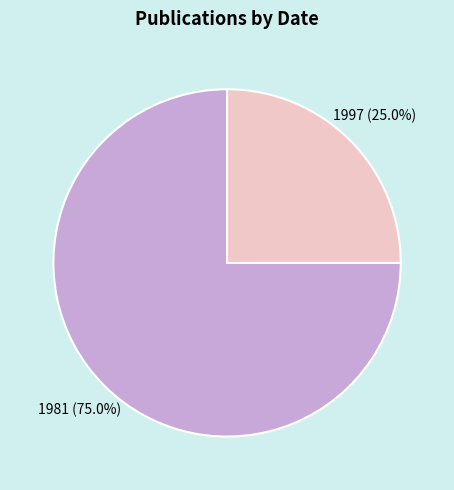

Combined, do 1997 and 1981 account for over 50%?

Yes